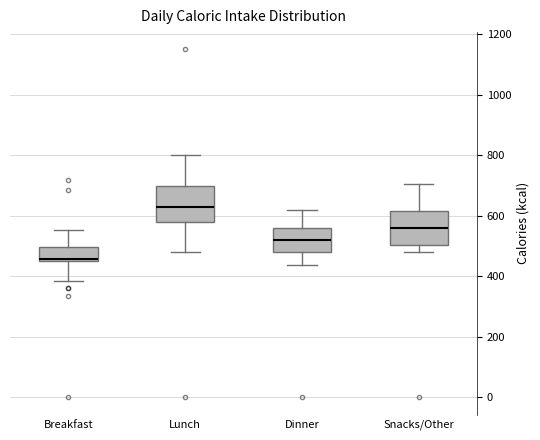

Reading left to right, transcribe this box plot: for each box, give where its median line is, the range the box spans, and where its two whiskers end, as read against the y-axis. The values are not printed on the chart, so give them approximately, as read against the axis.

Breakfast: median 460, box 460 to 500, whiskers 380 to 560
Lunch: median 640, box 580 to 700, whiskers 480 to 800
Dinner: median 520, box 480 to 560, whiskers 440 to 620
Snacks/Other: median 560, box 500 to 620, whiskers 480 to 700